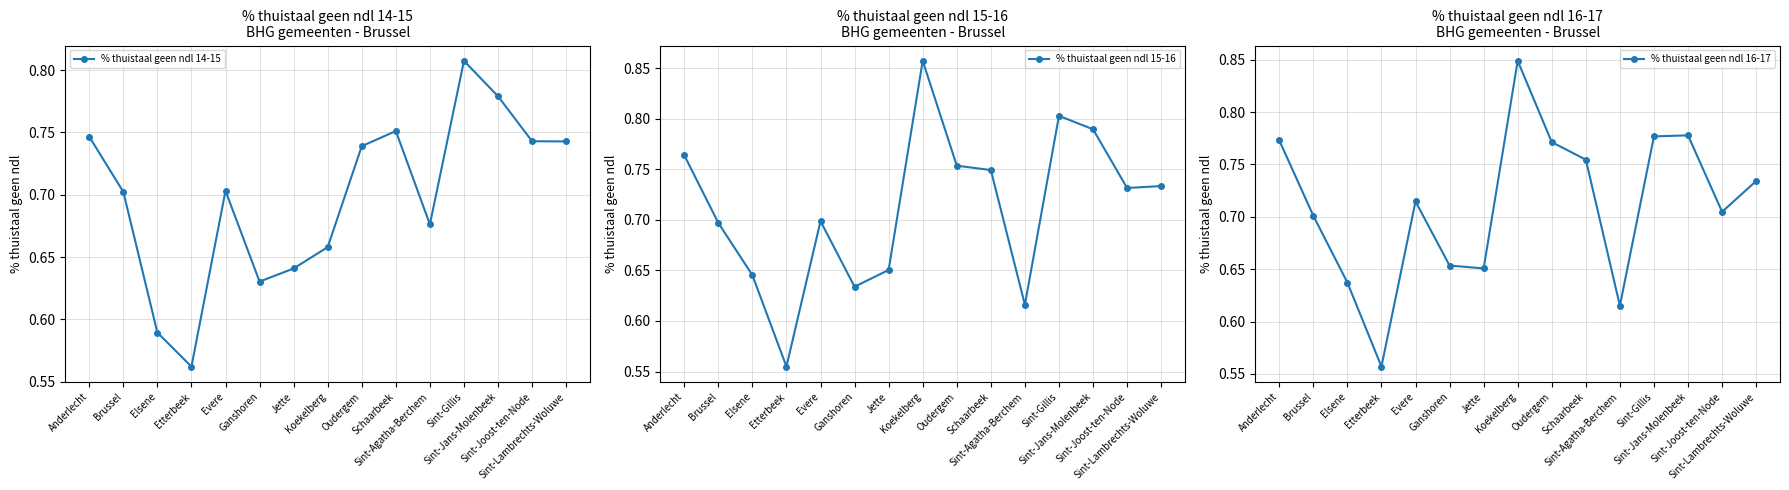

What is the label of the 8th point from the left?

Koekelberg